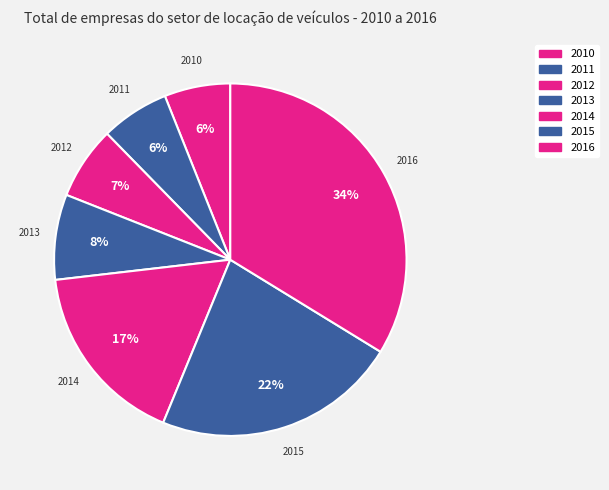

What is the largest slice in the pie chart?

2016